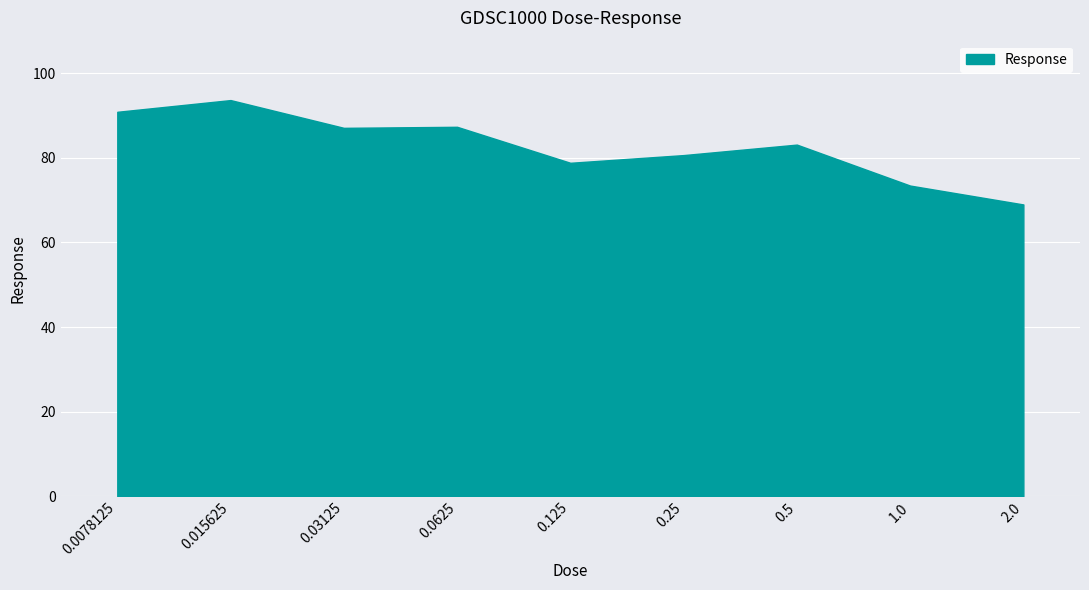

What is the difference between the values at 1.0 and 0.015625?

20.2